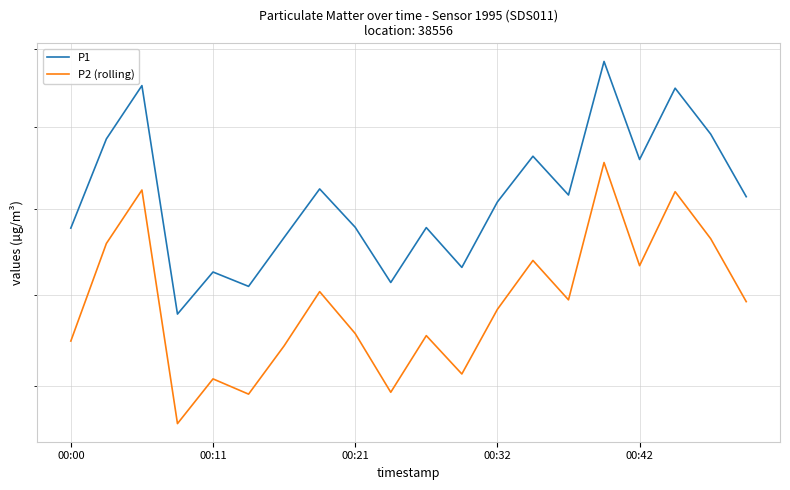

What is the lowest value of the P1 series?

197.9